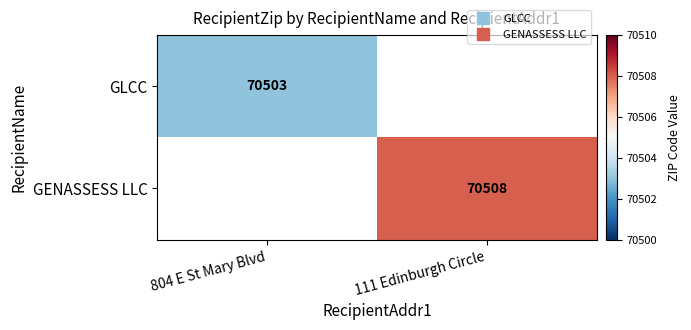

List the labels in order of GENASSESS LLC value, smallest first.

804 E St Mary Blvd, 111 Edinburgh Circle